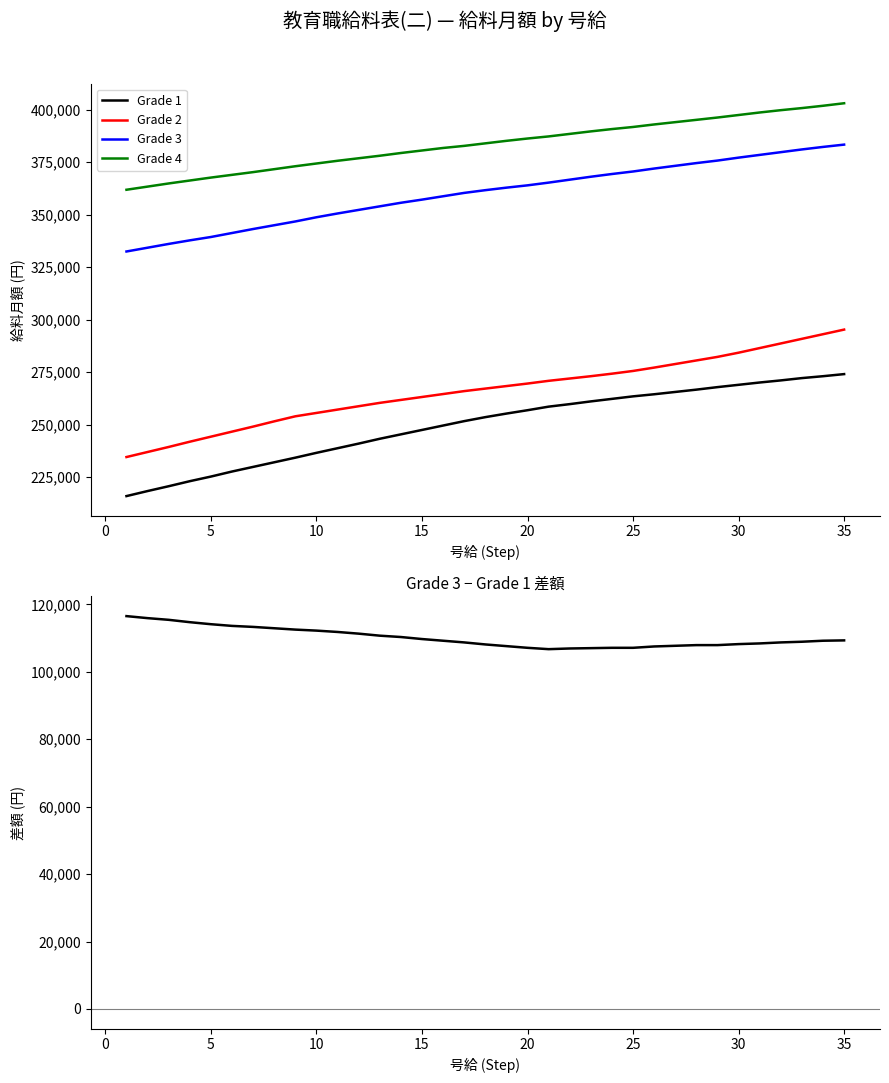

True or false: Grade 1 and Grade 4 cross at least once.

False